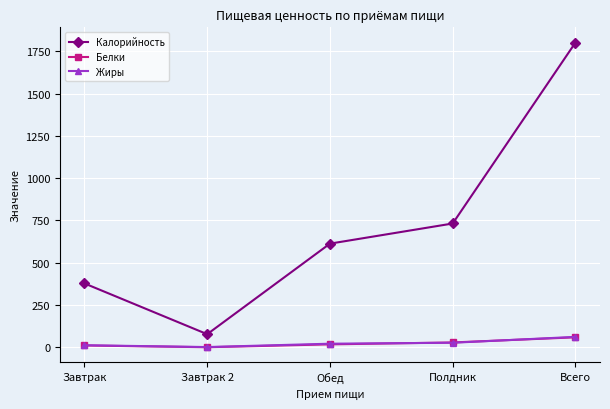

How many lines are shown in the chart?

3